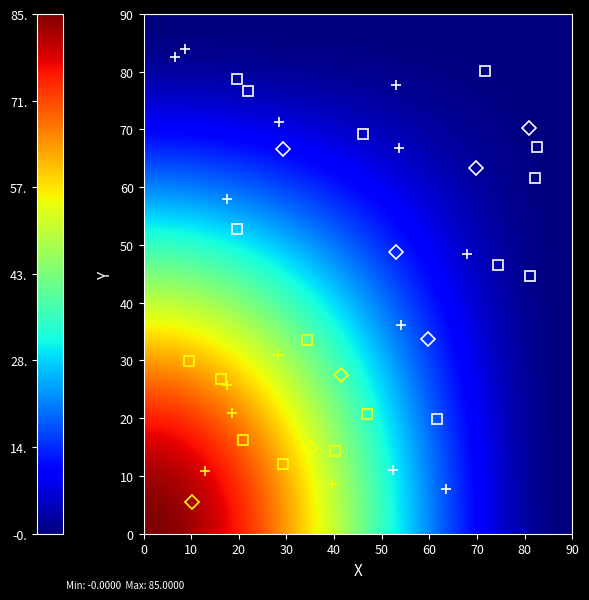

How many categories are shown in the chart?

2